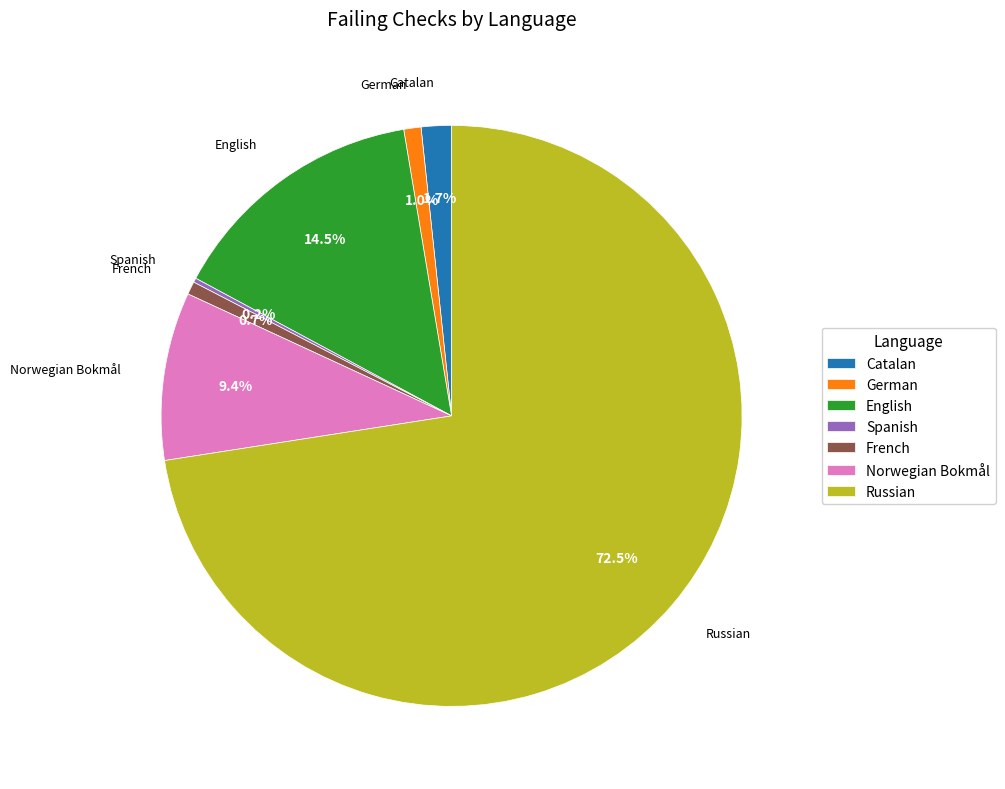

Which slice is the largest?

Russian